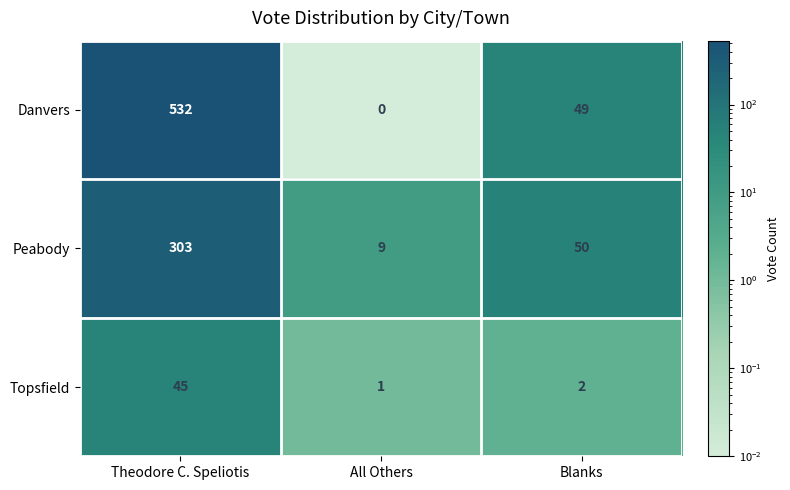

What is the spread (max minus min) of values at Blanks?

48